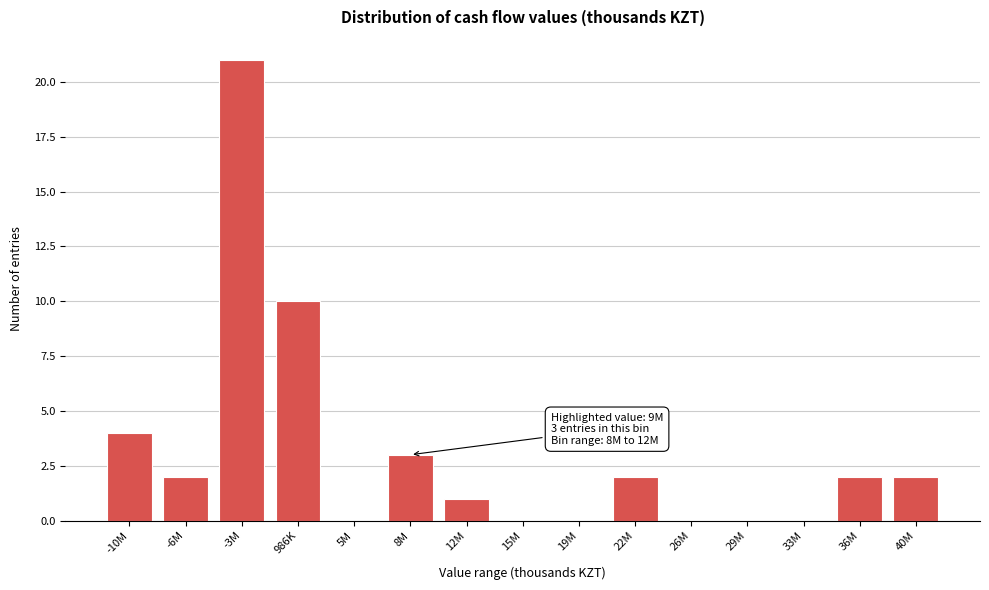

Reading right to left, transcribe all the data shown in this chart.

40M=2	36M=2	33M=0	29M=0	26M=0	22M=2	19M=0	15M=0	12M=1	8M=3	5M=0	986K=10	-3M=21	-6M=2	-10M=4